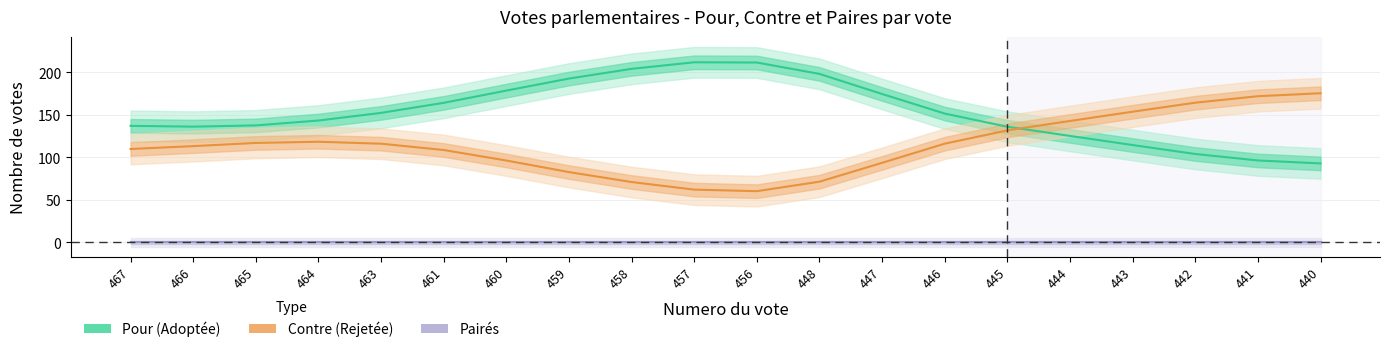

What are all the series names shown in the legend?

Pour, Contre, Pairés